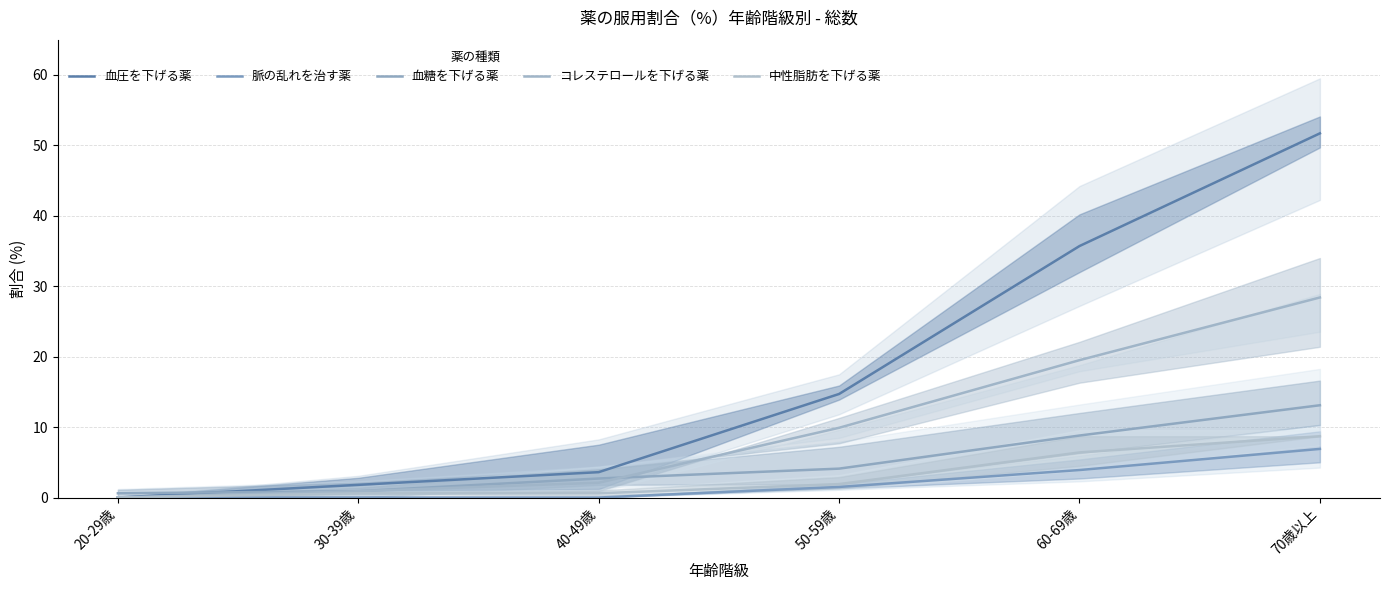

How many values in the 脈の乱れを治す薬 series exceed 1?

3